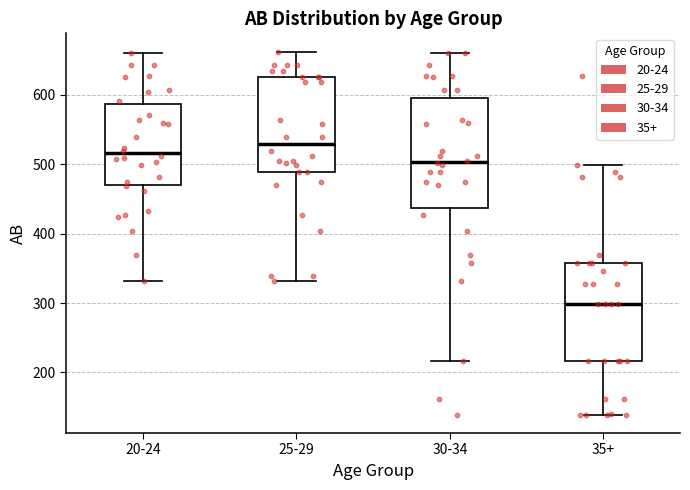

Comparing the boxes themselves (not the whiskers), which one is the tallest?

30-34